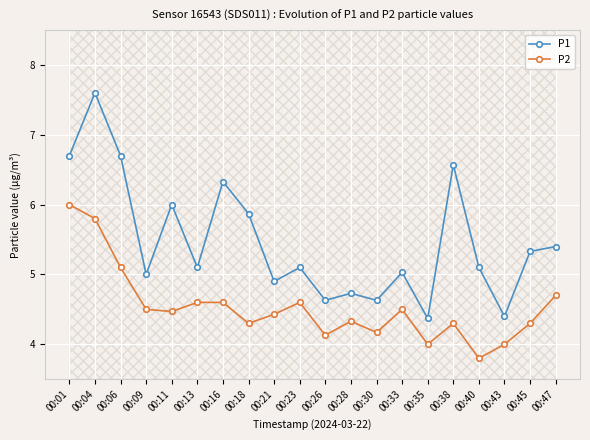

The P1 series shows 4.7 at 00:28. True or false?

True